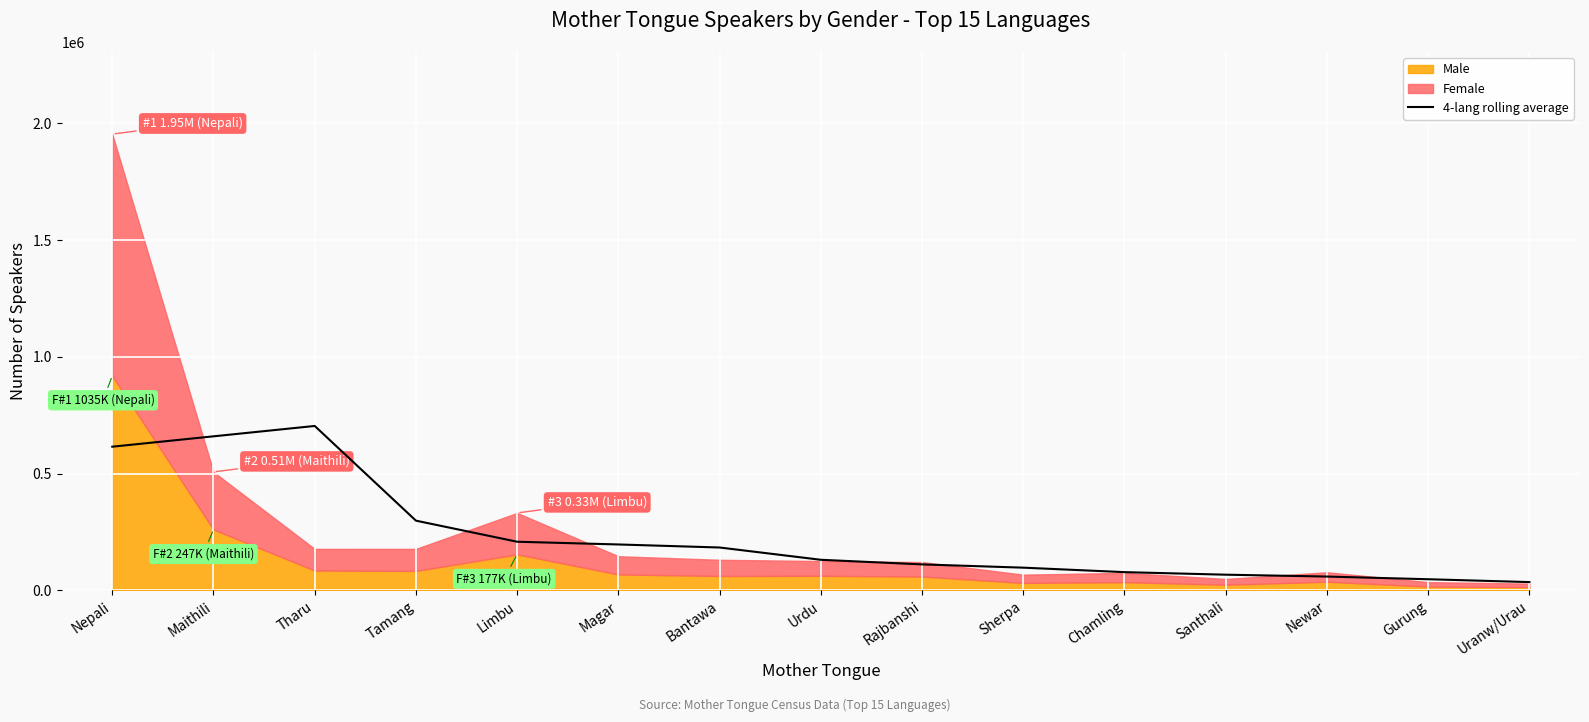

The chart shows a value of 186113.9 at Tamang. True or false?

False